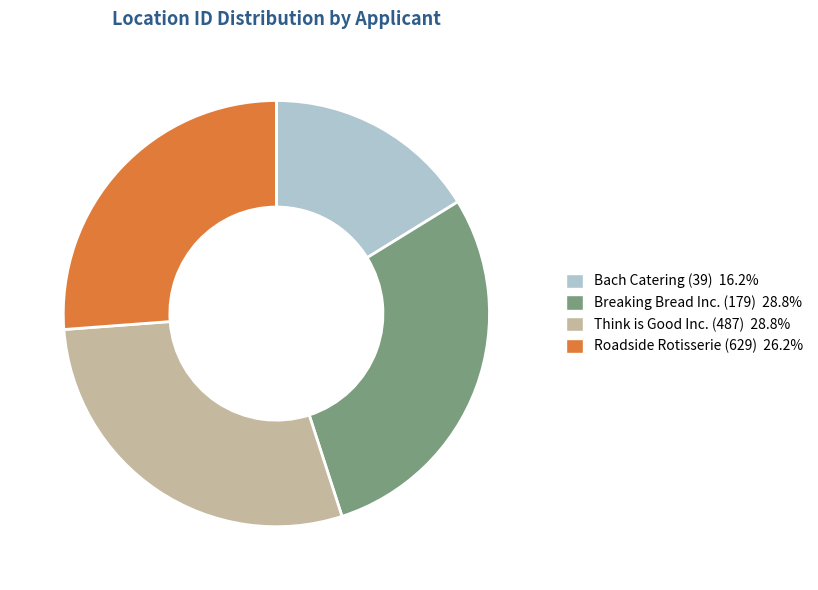

What is the smallest slice in the pie chart?

Bach Catering (39)